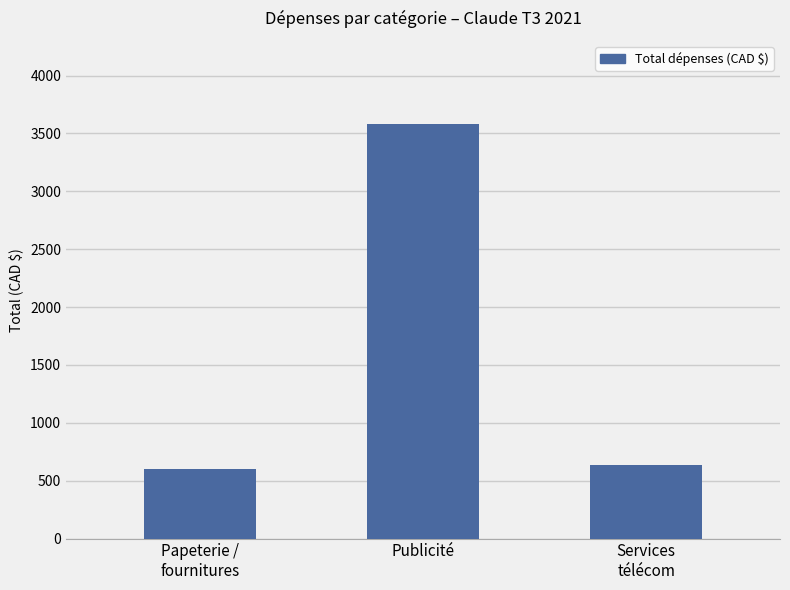

What is the change in value from Publicité to Services
télécom?

-2950.1